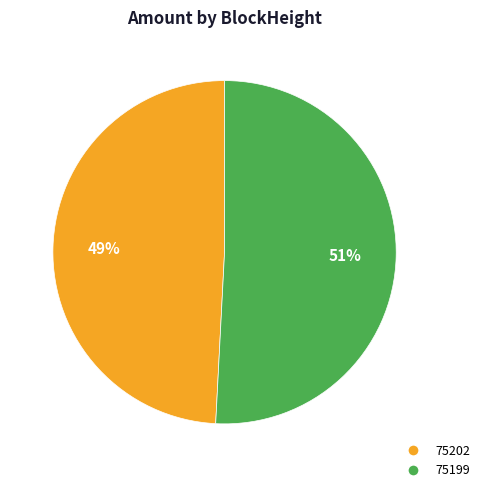

To the nearest percent, what is the difference between the largest and smallest slice percentages?

2%